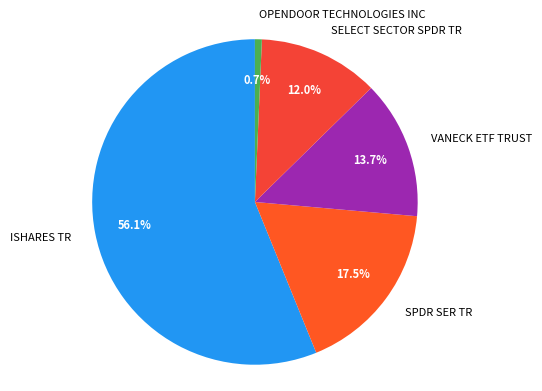

What is the majority slice?

ISHARES TR